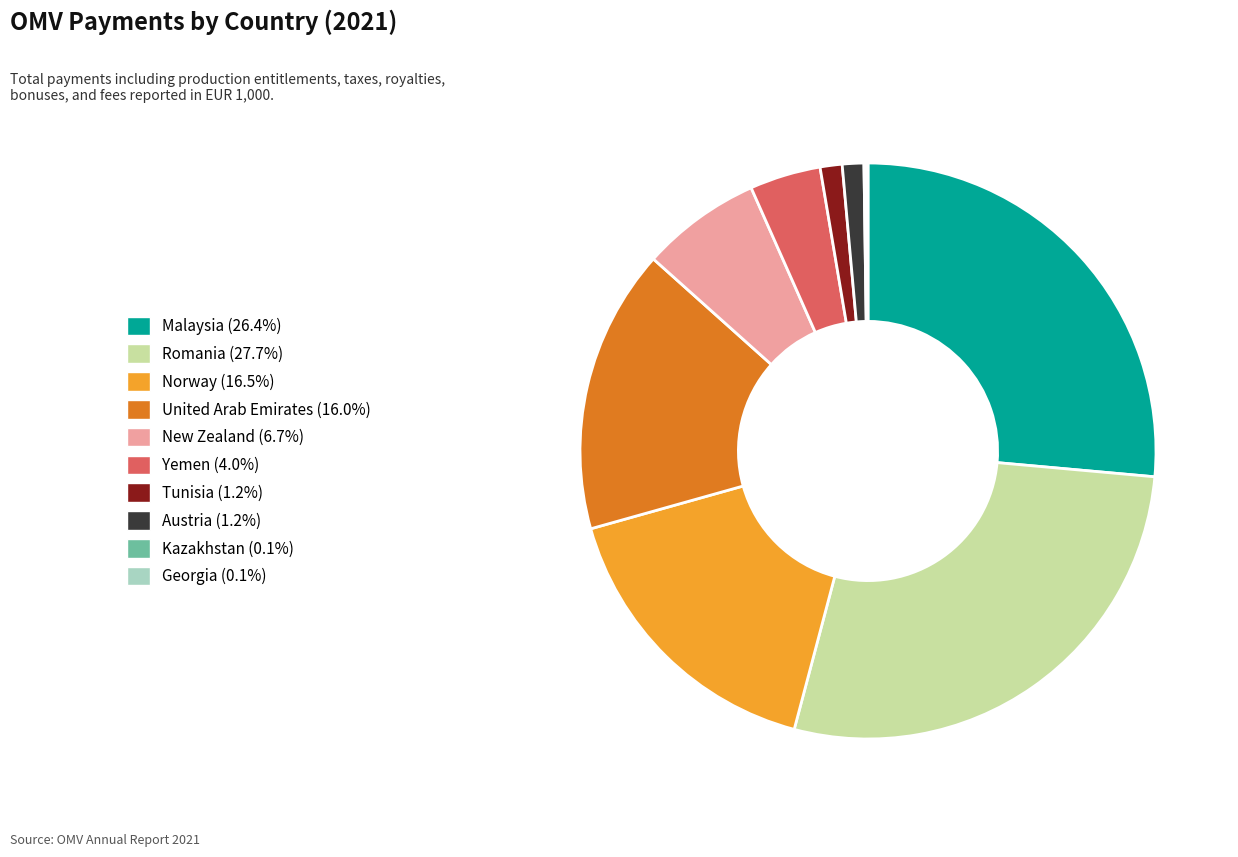

The Austria slice represents 11% of the pie. True or false?

False